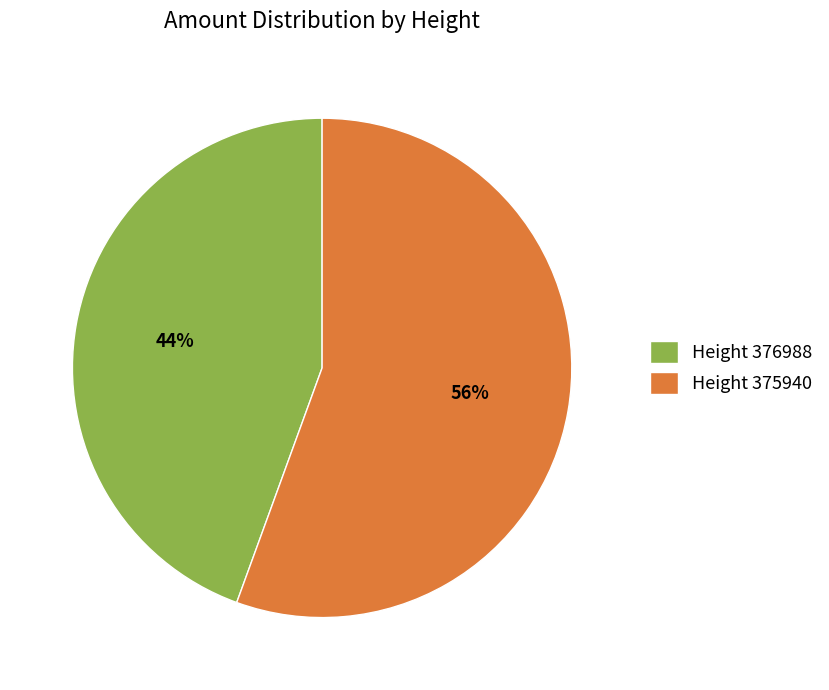

The Height 376988 slice represents 44% of the pie. True or false?

True